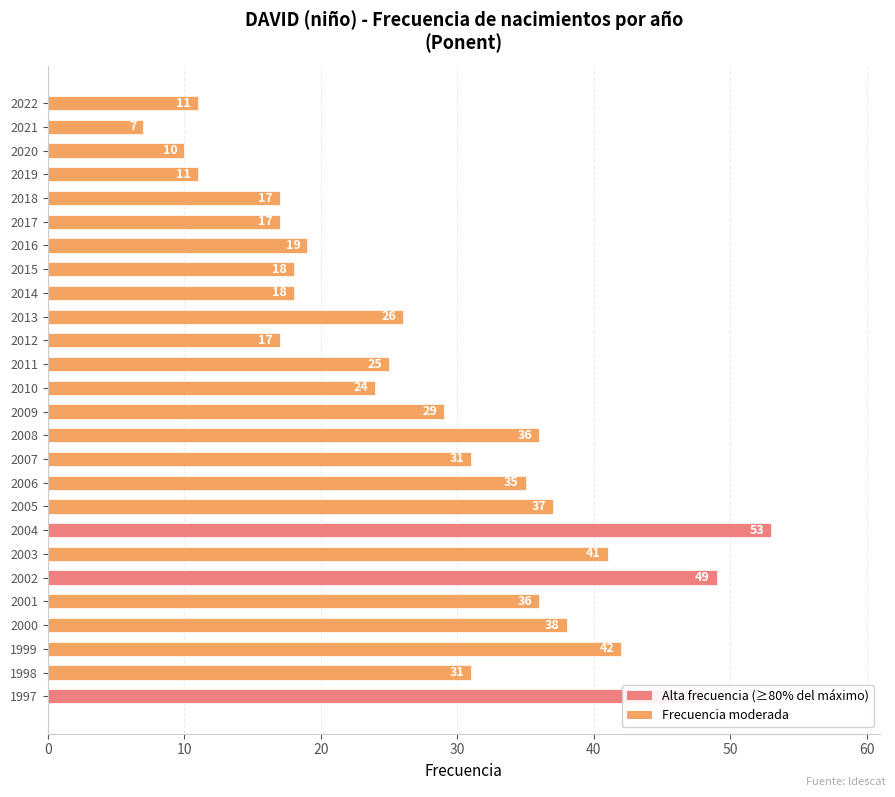

Where is the data nearest to the value 30?

2009